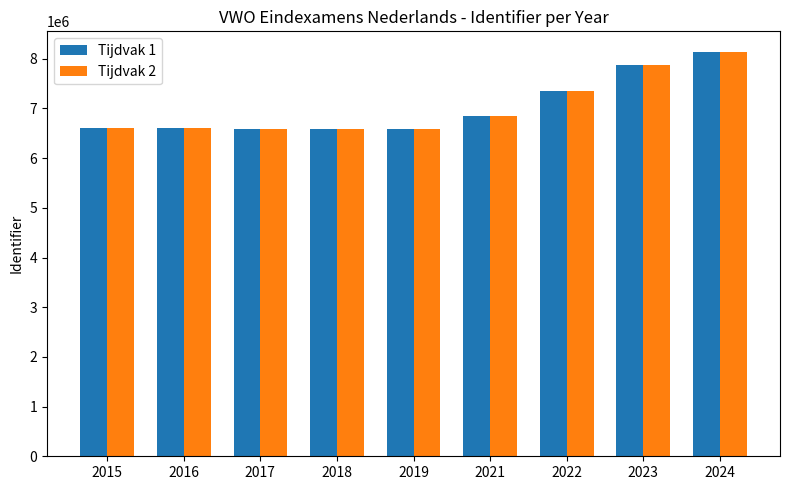

Is the value of Tijdvak 1 at 2022 greater than the value of Tijdvak 2 at 2015?

Yes